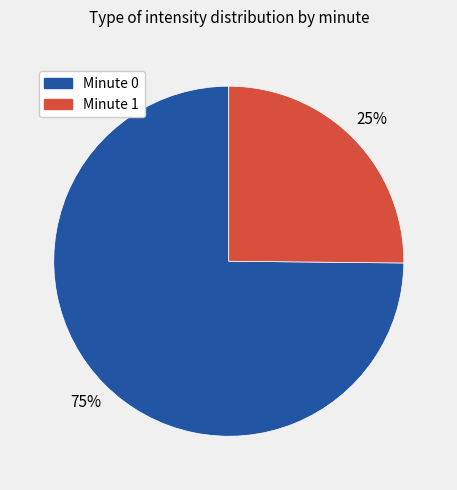

What is the smallest slice in the pie chart?

Minute 1